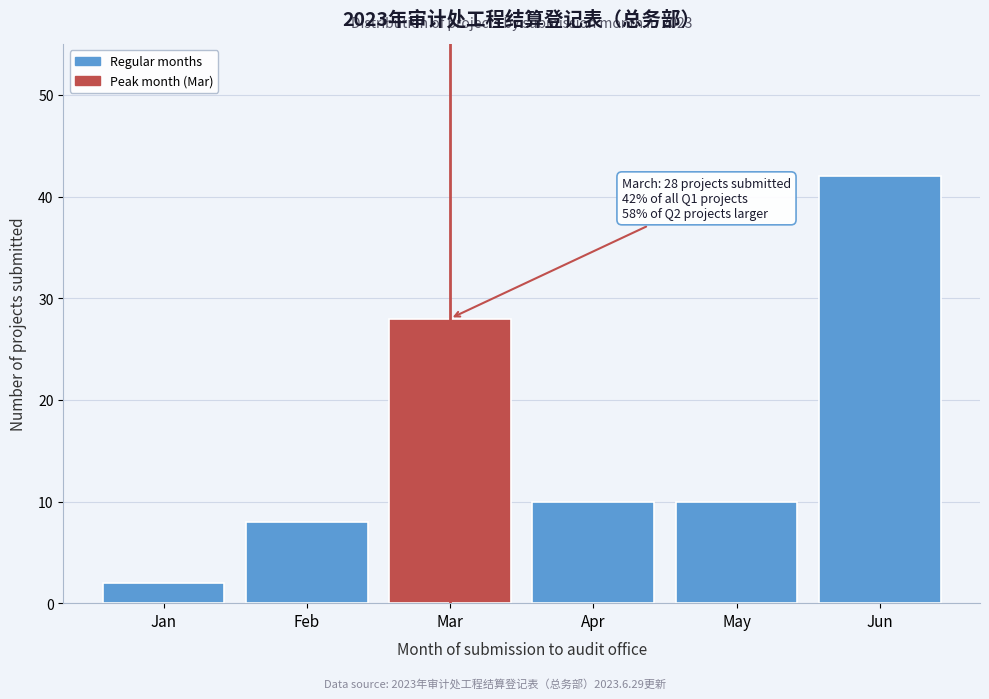

Reading right to left, transcribe all the data shown in this chart.

42	10	10	28	8	2